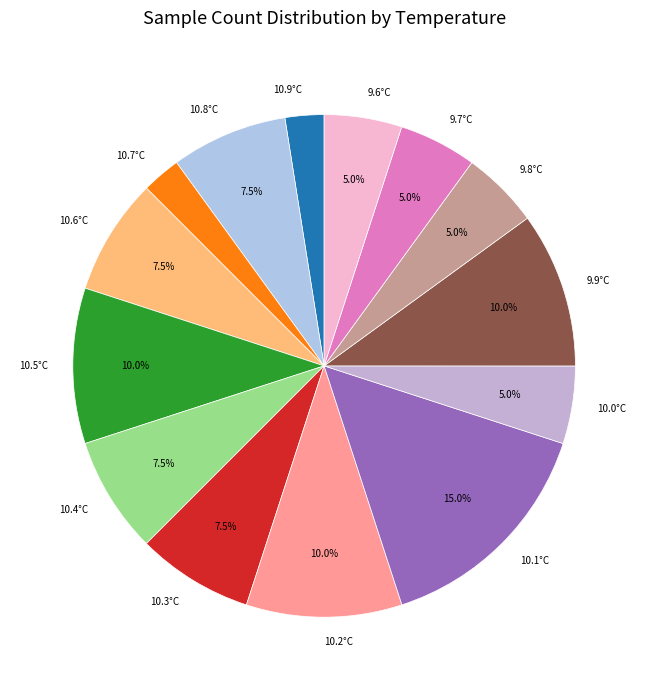

To the nearest percent, what is the average slice percentage?

7%